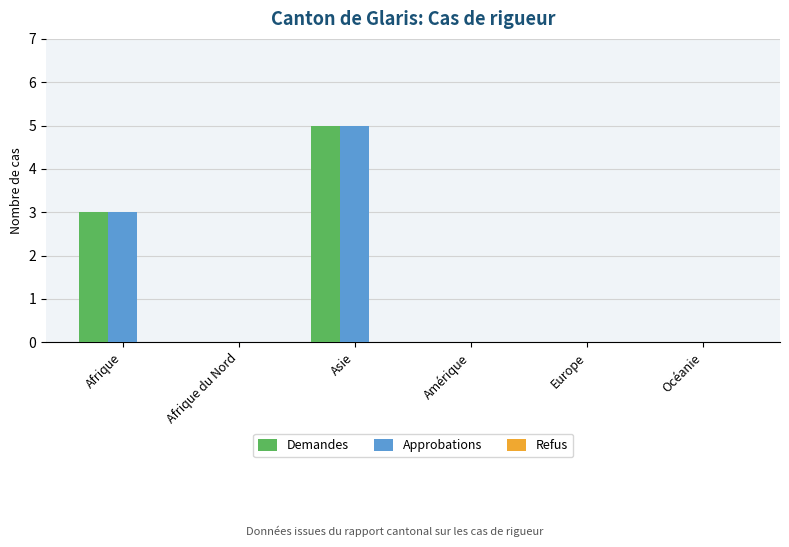

What is the maximum value for Approbations?

5